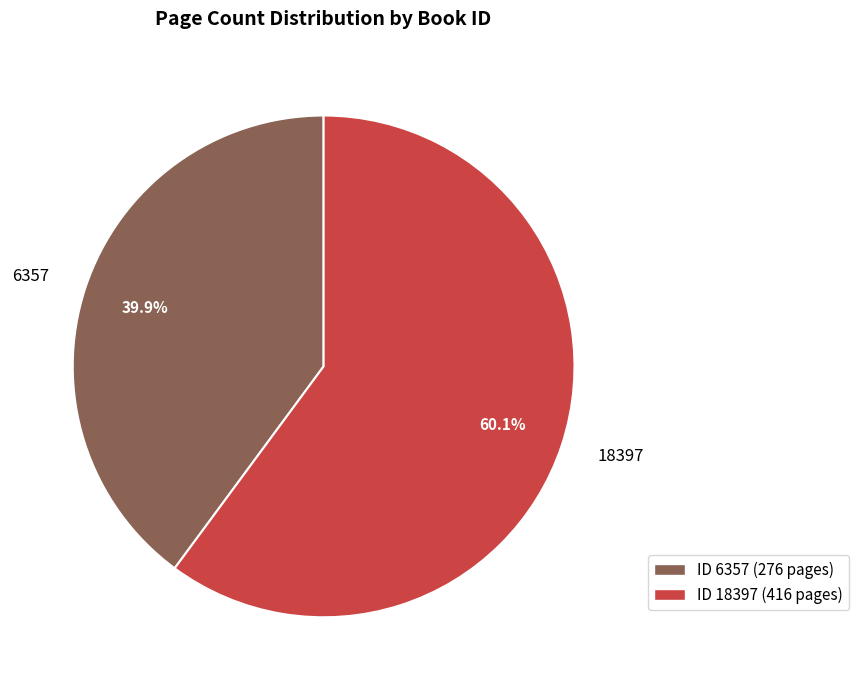

Which category has the biggest portion of the pie?

ID 18397 (416 pages)